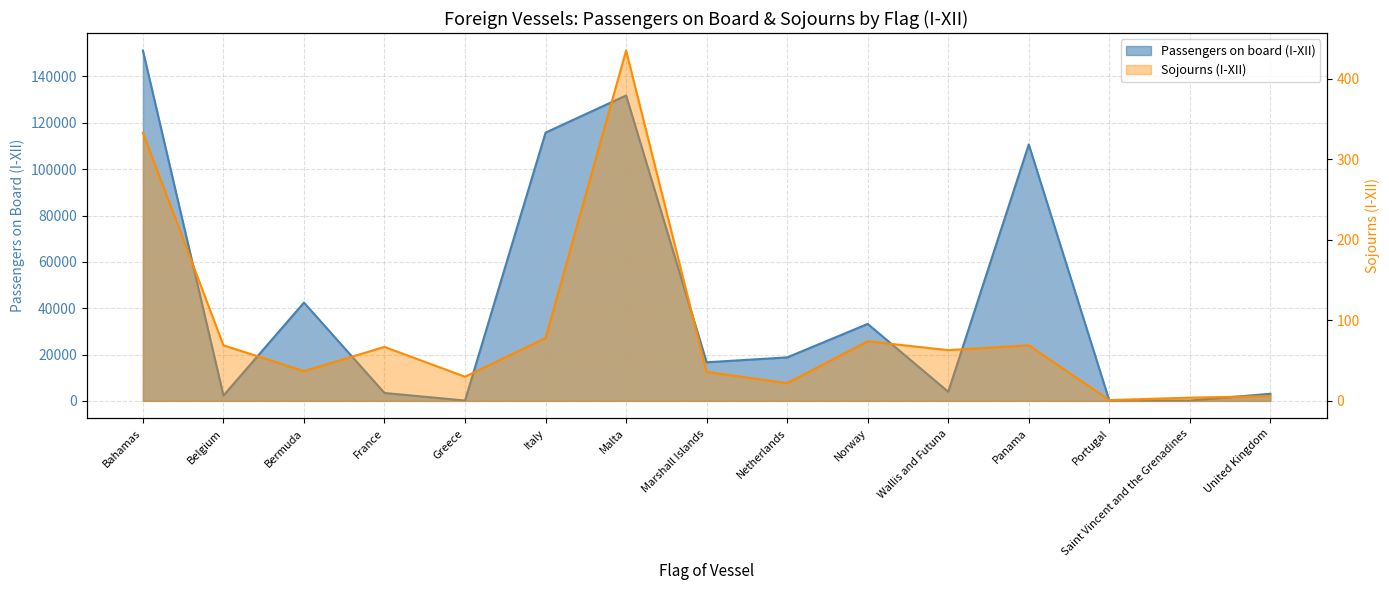

At which label is Sojourns (I-XII) closest to 218?

Bahamas